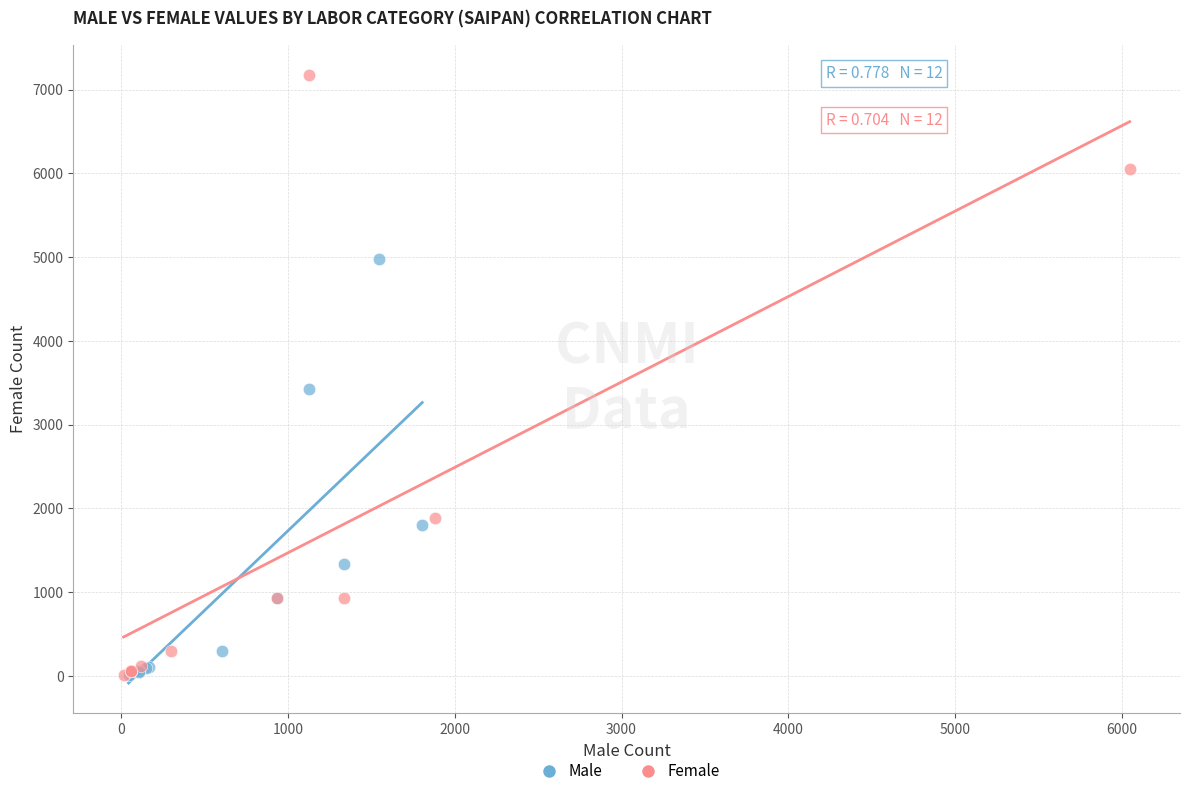

What are all the series names shown in the legend?

Male, Female